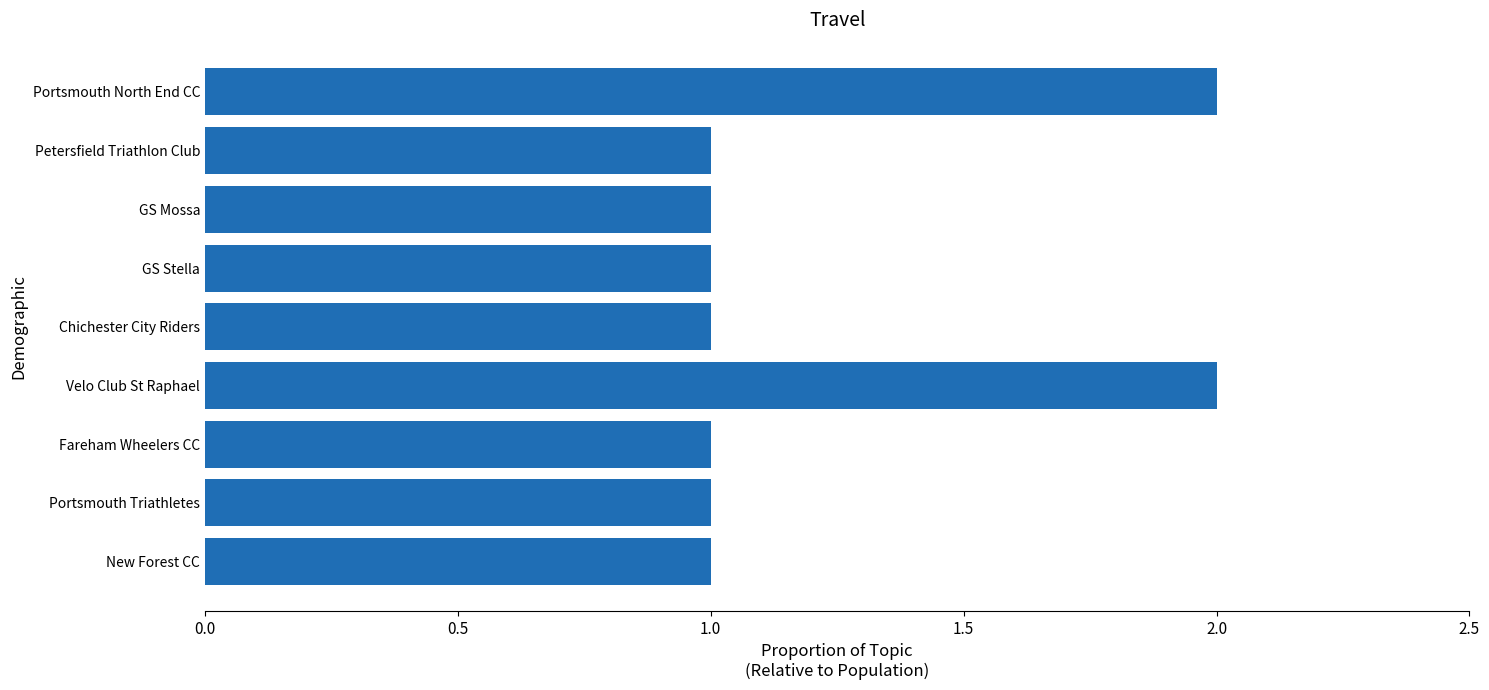

How many categories are shown in the chart?

9